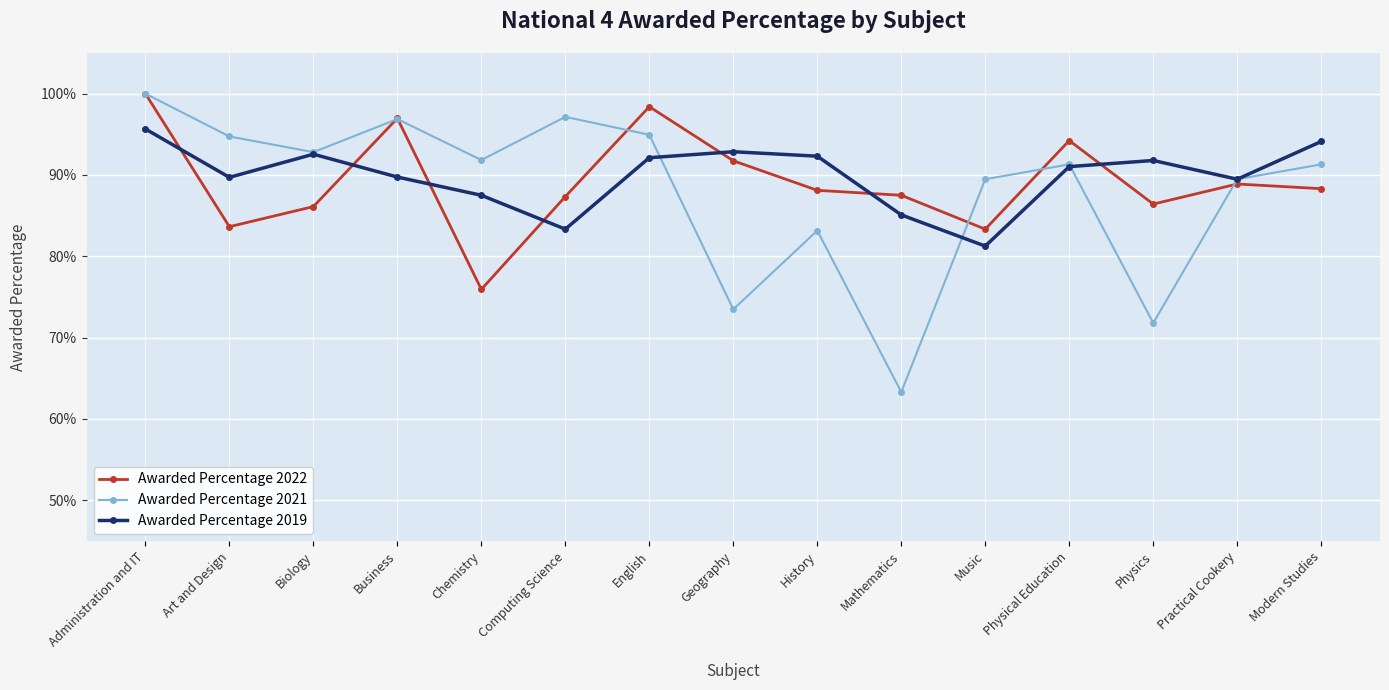

Is this an area chart (filled region under the line)?

No